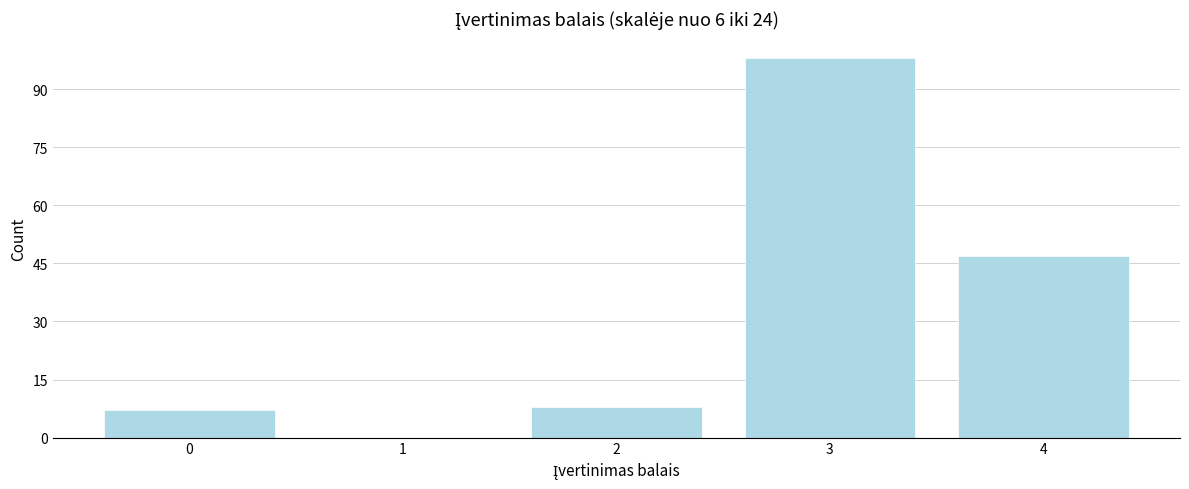

Reading left to right, extract all data points from this chart.

0=7	1=0	2=8	3=98	4=47